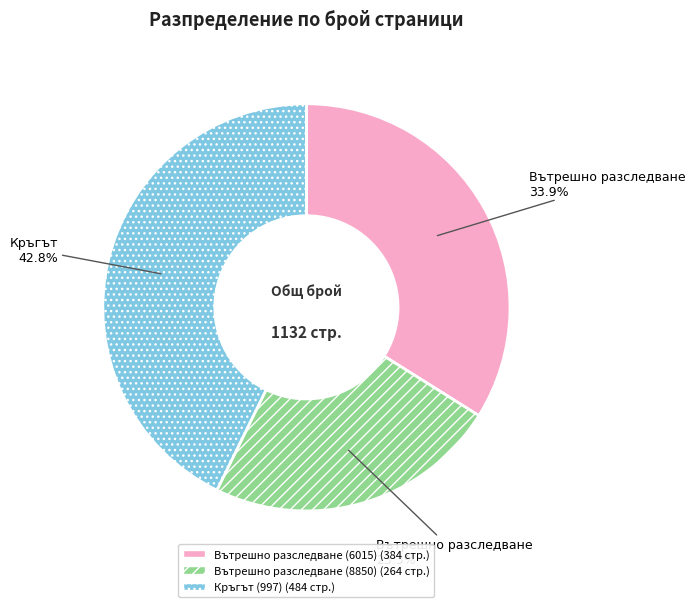

To the nearest percent, what percentage of the pie is Кръгът (997)?

43%